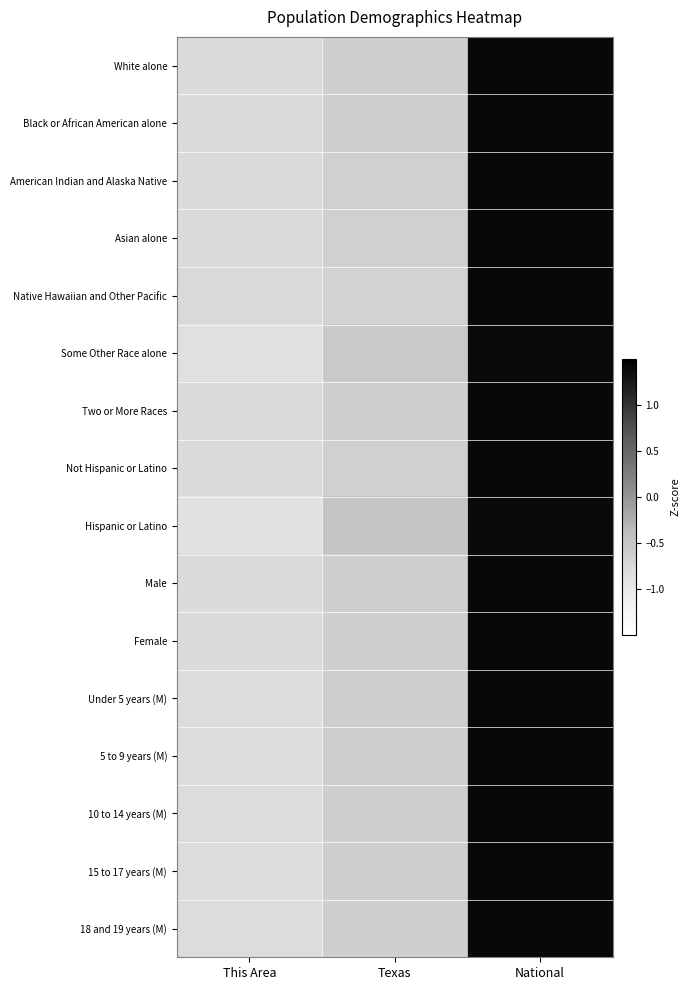

List the series in order of their peak value, lowest first.

Hispanic or Latino, Some Other Race alone, Under 5 years (M), 5 to 9 years (M), 10 to 14 years (M), 15 to 17 years (M), 18 and 19 years (M), Male, Female, White alone, Black or African American alone, Two or More Races, Asian alone, Not Hispanic or Latino, American Indian and Alaska Native, Native Hawaiian and Other Pacific